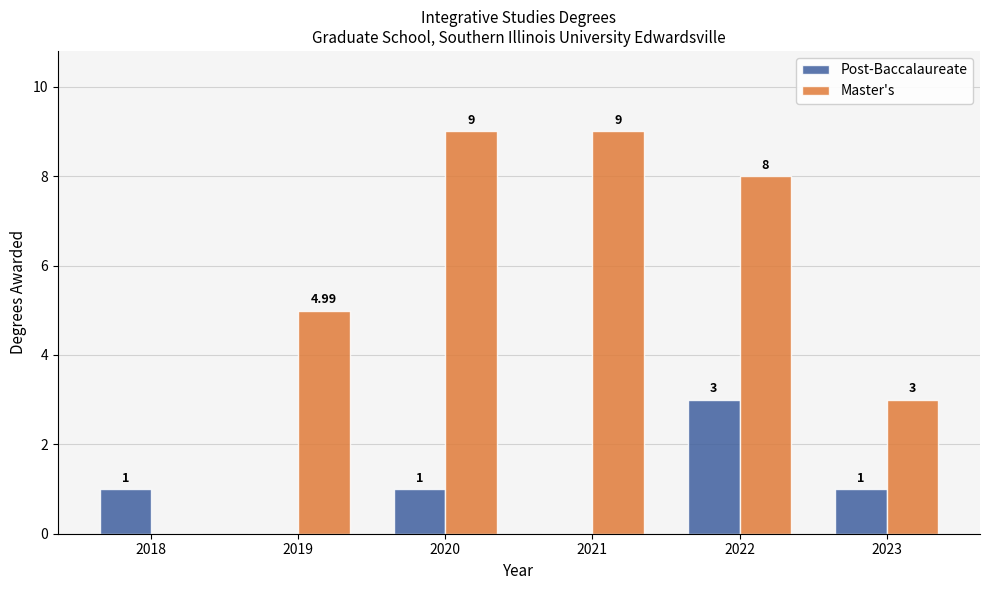

How many data points does each series have?

6